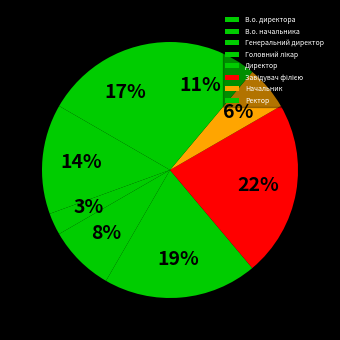

Is the sum of Генеральний директор and В.о. директора greater than half?

No